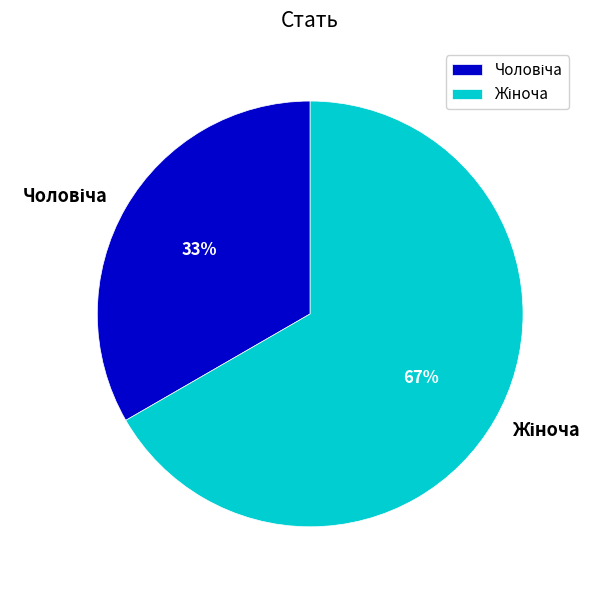

How many slices are in this pie chart?

2